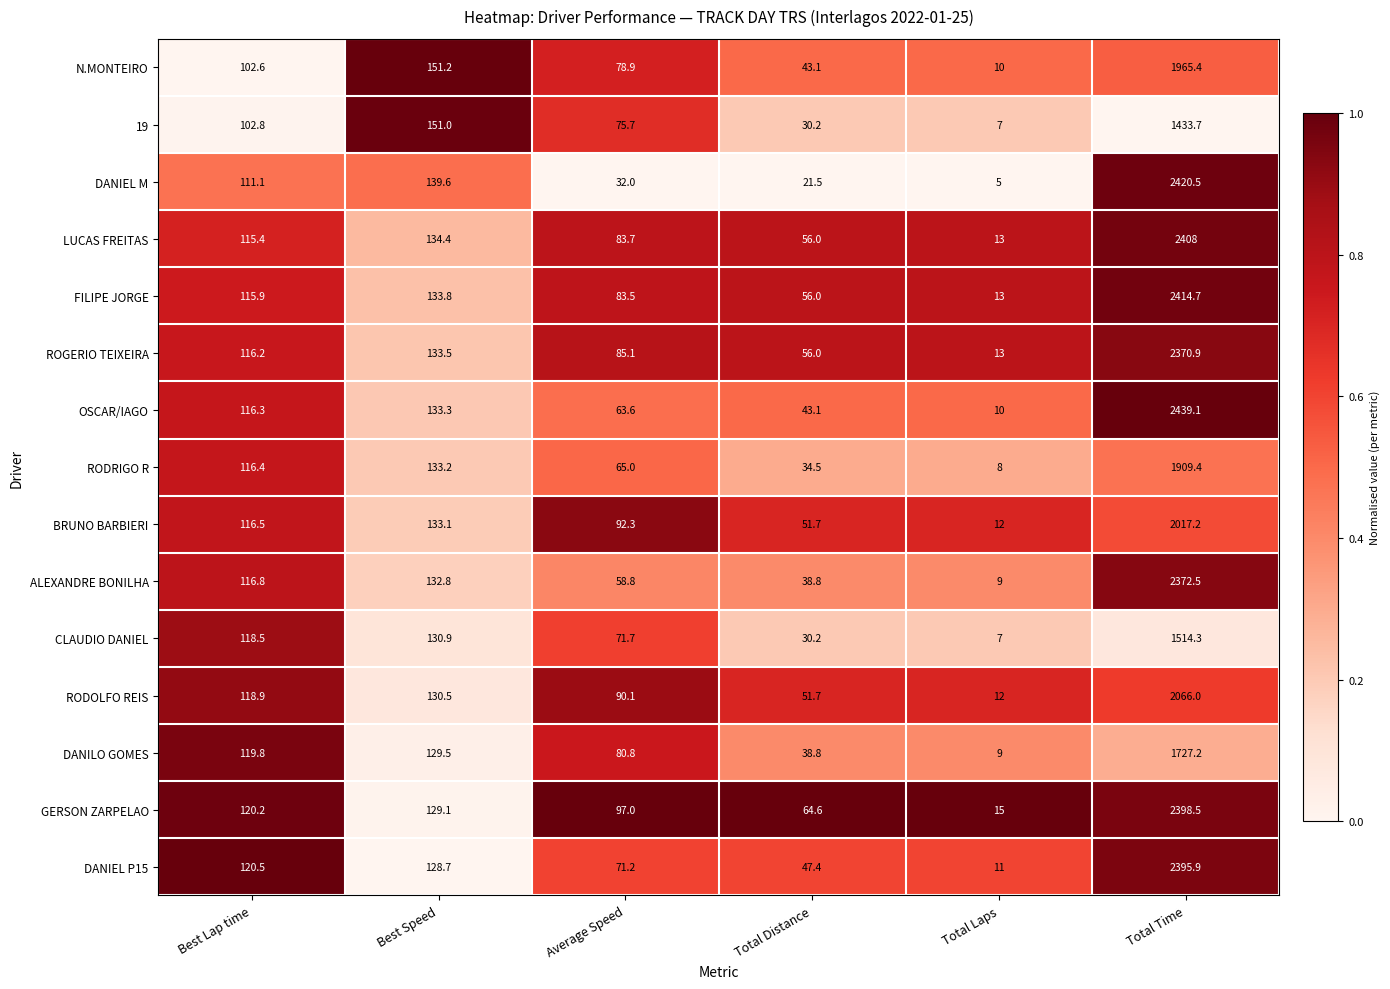

Is it true that BRUNO BARBIERI equals 53.6 at Average Speed?

False